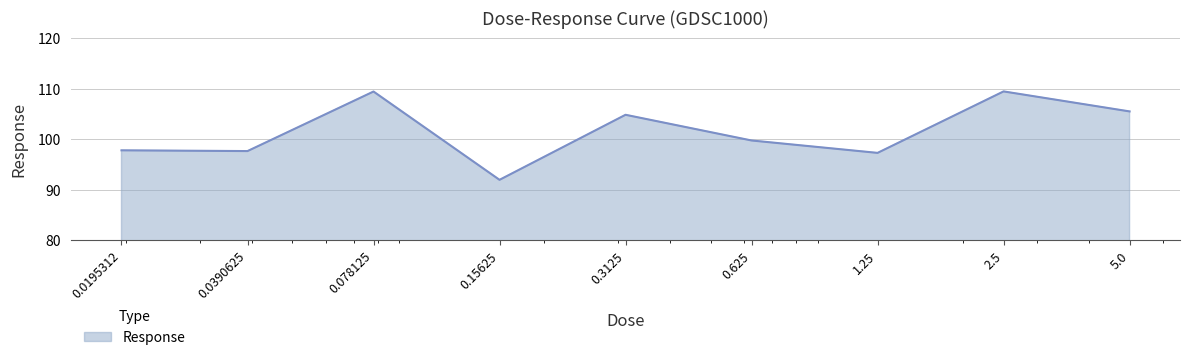

What is the difference between the maximum and minimum values?

17.5